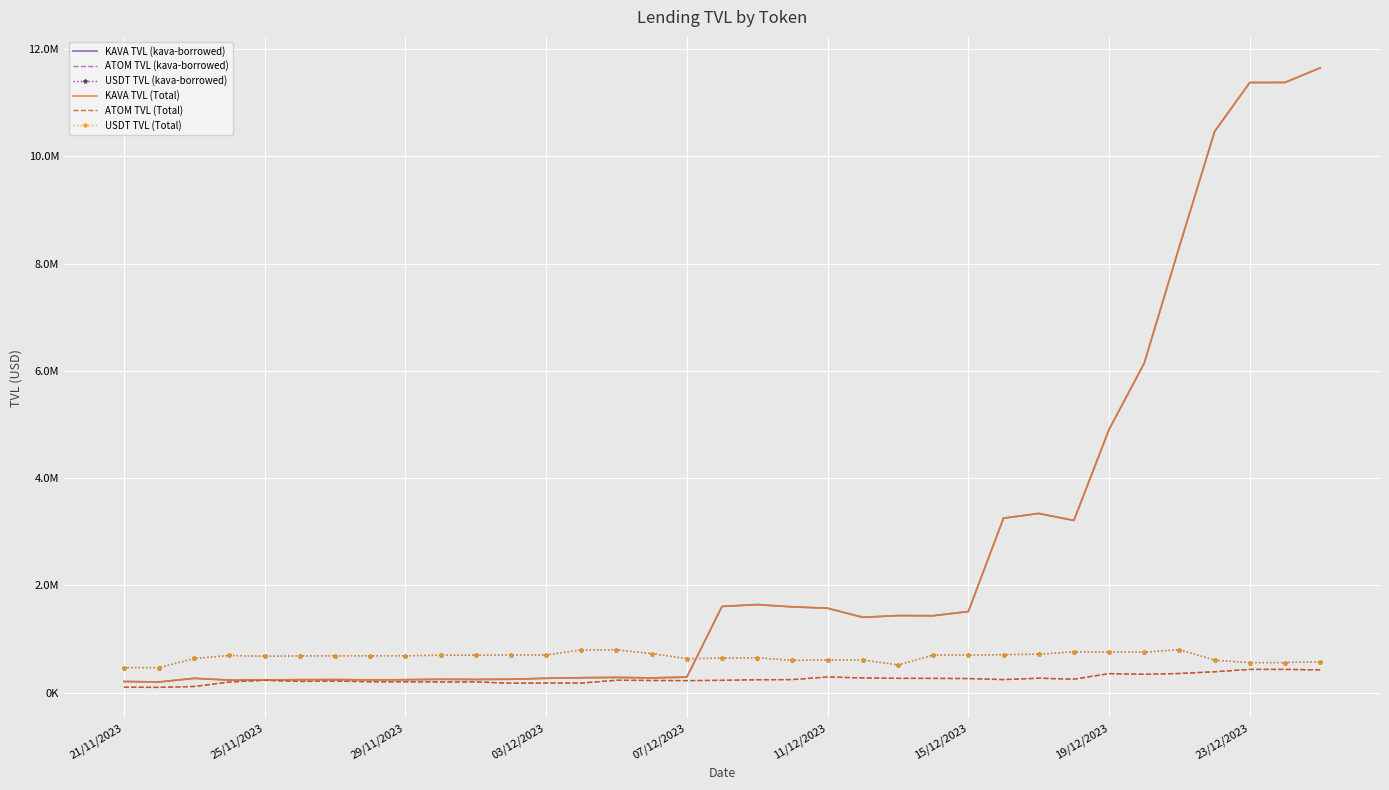

At how many categories does at least one series exceed 7012626?

5